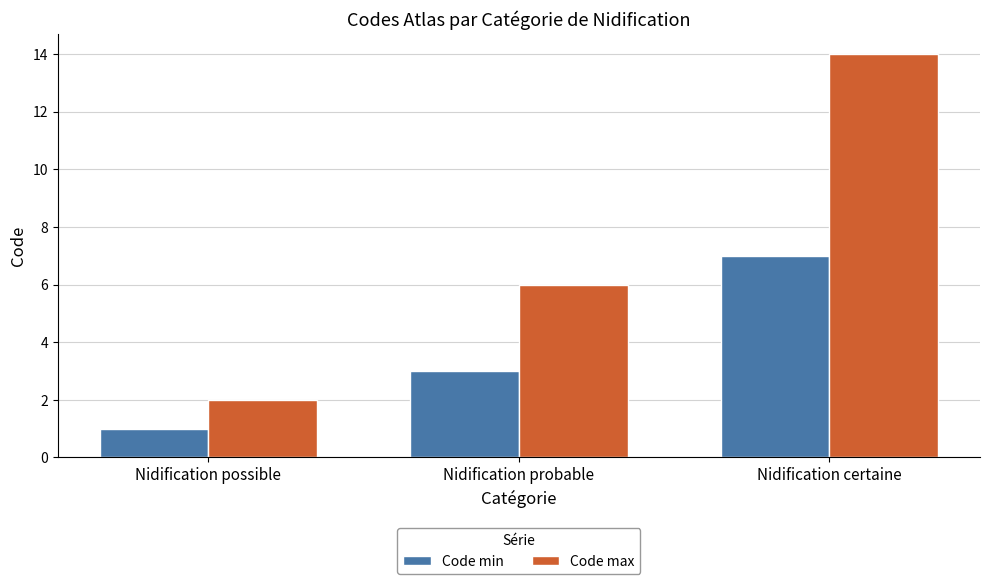

What is the difference between the Code max values at Nidification certaine and Nidification possible?

12